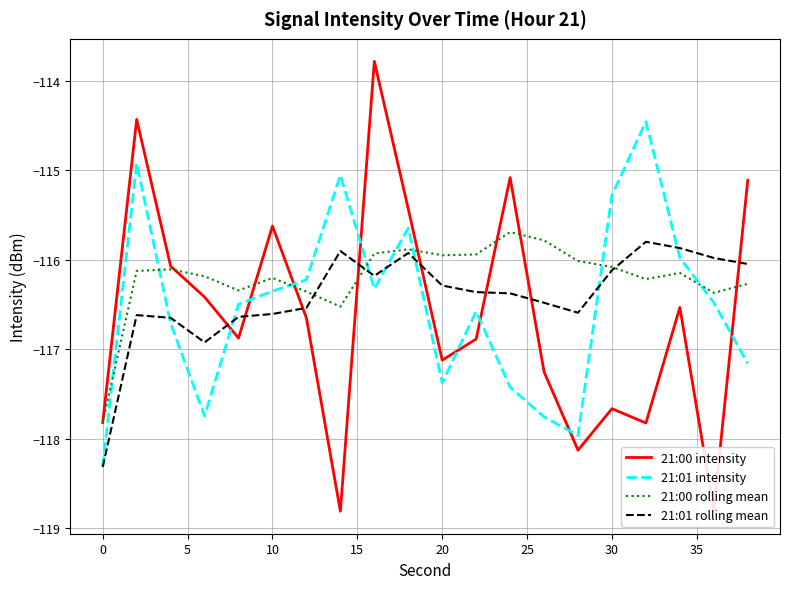

Rank the series by their average value, from highest to lowest.

21:00 rolling mean, 21:01 rolling mean, 21:01 intensity, 21:00 intensity